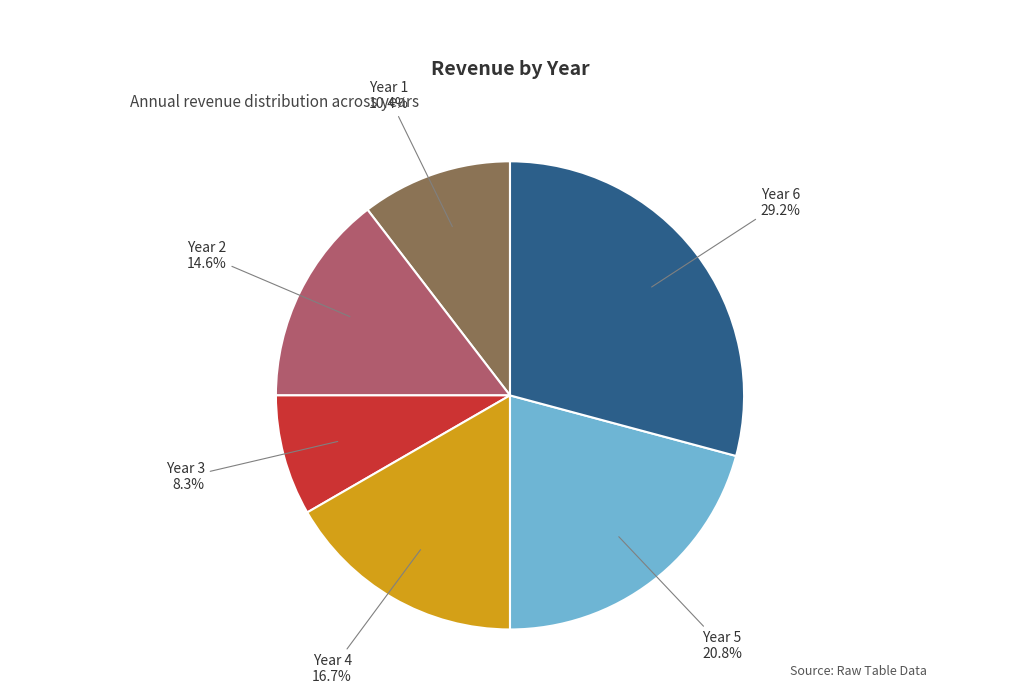

How many slices are in this pie chart?

6